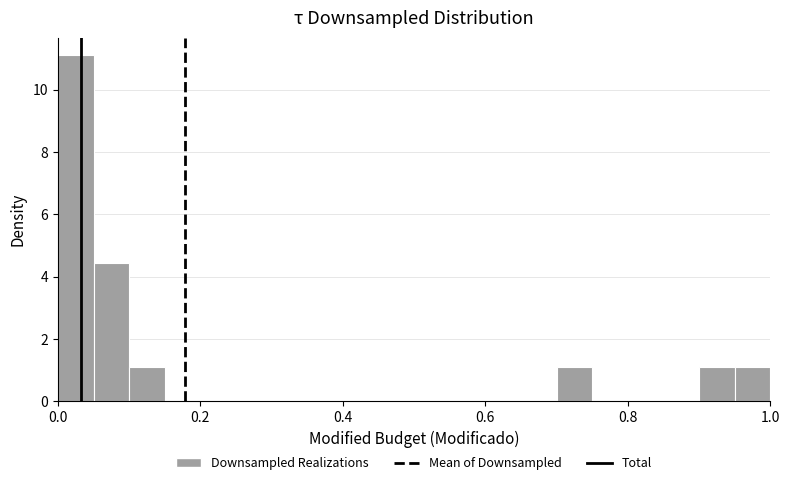

Read against the x-axis, roughly where is the centre of the tallest bar?

0.02